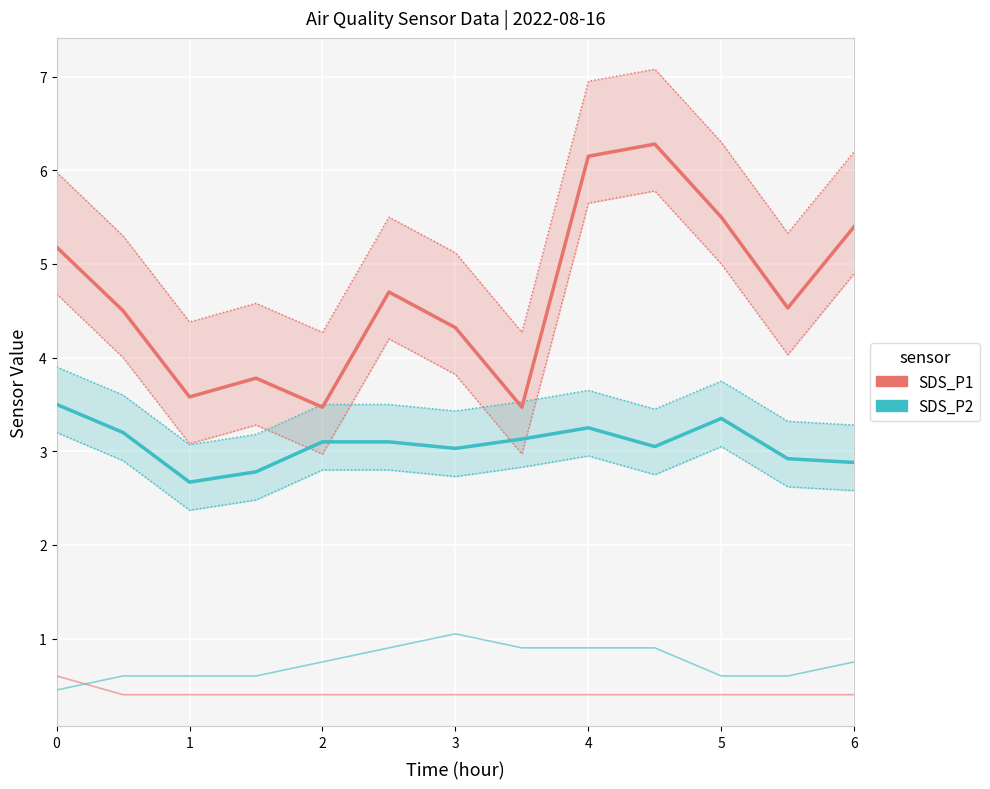

The value of Humidity (scaled) at 4 is 1.5. True or false?

False